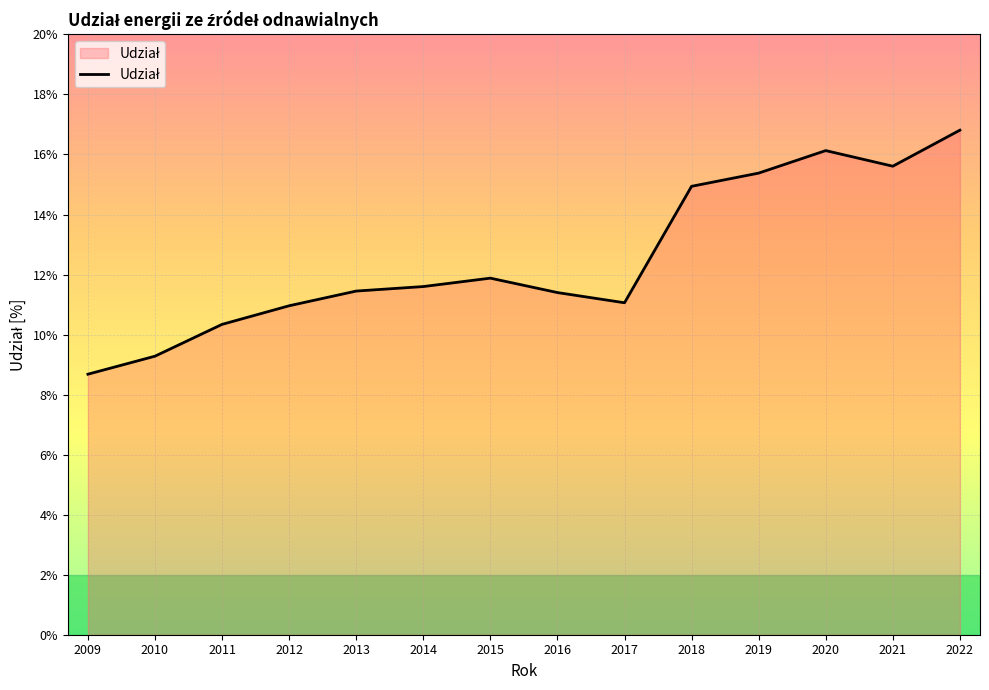

Which has a higher value, 2020 or 2022?

2022